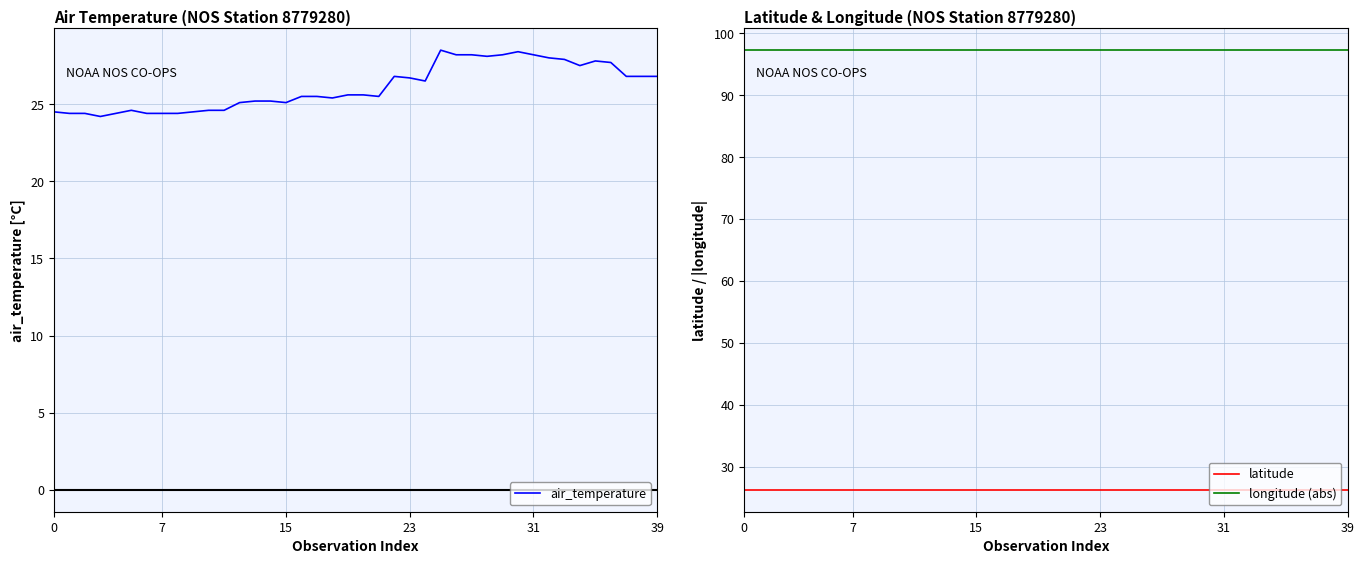

What is the minimum value for longitude (abs)?

97.3